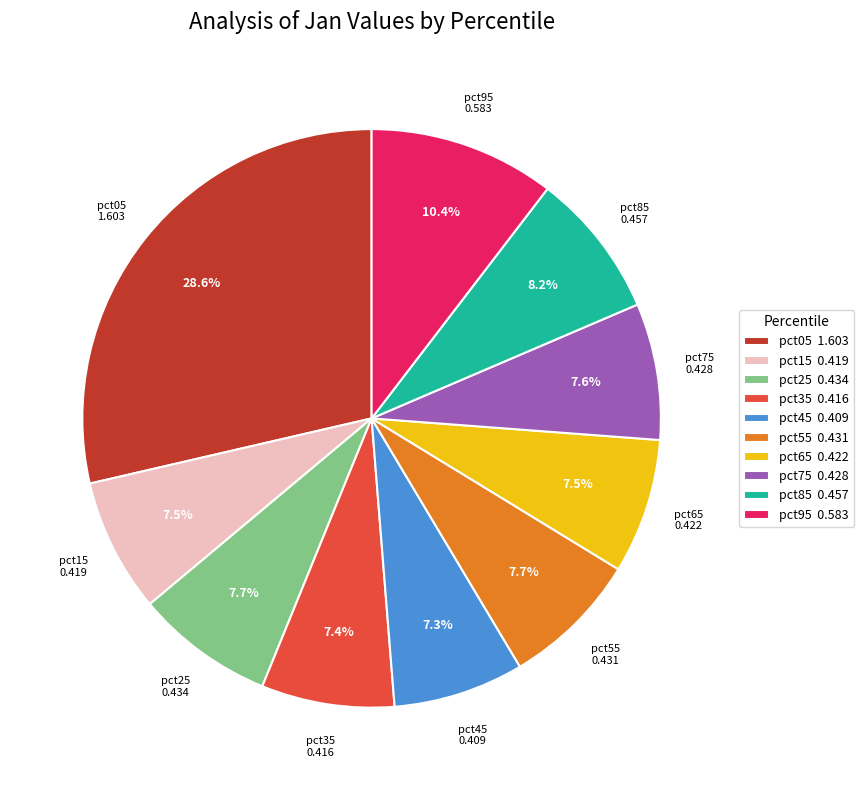

To the nearest percent, what is the combined percentage of pct15 and pct75?

15%